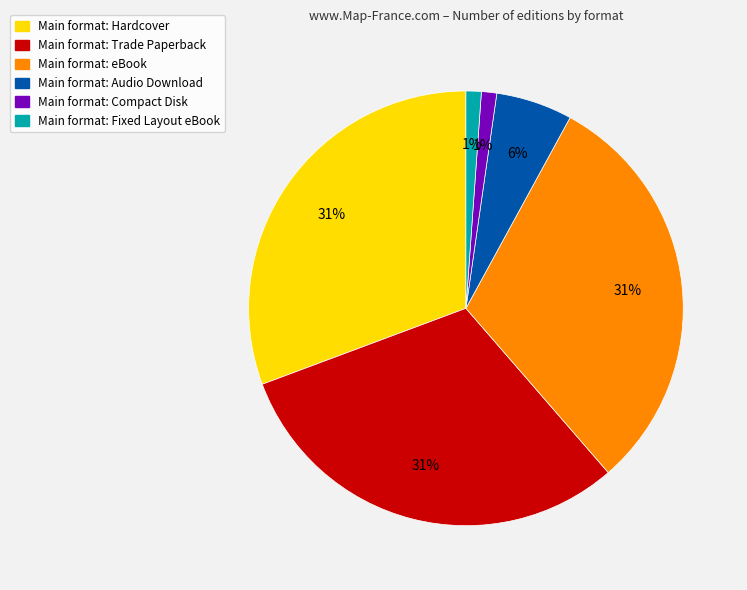

Is there any slice that represents more than half of the pie?

No